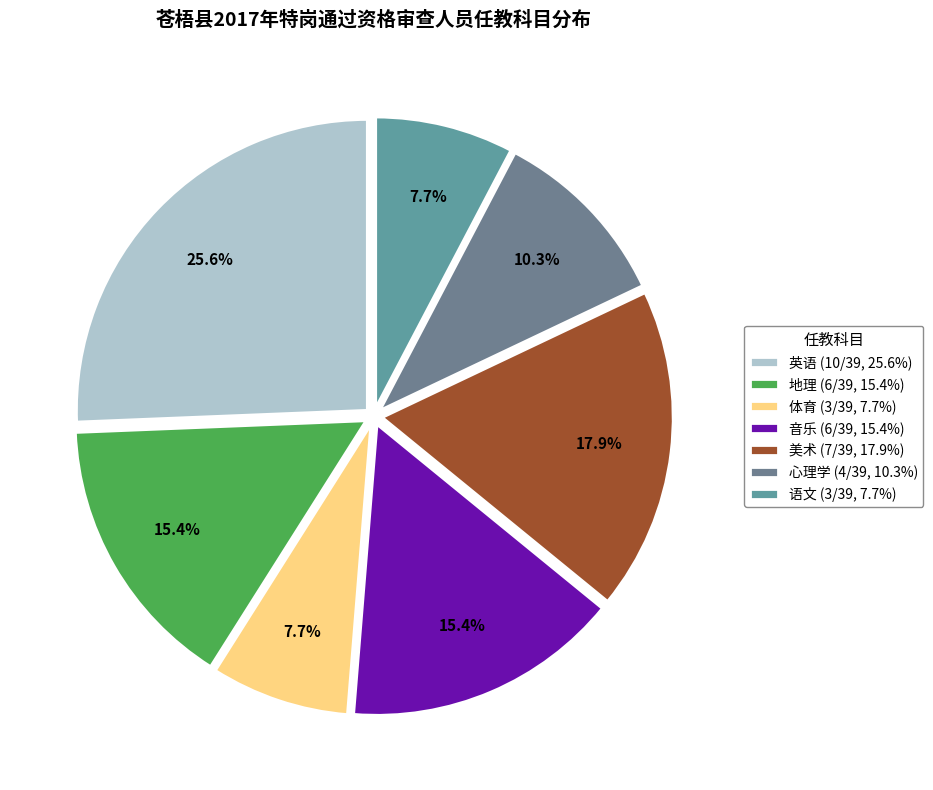

What percentage is the 体育 slice, to the nearest percent?

8%